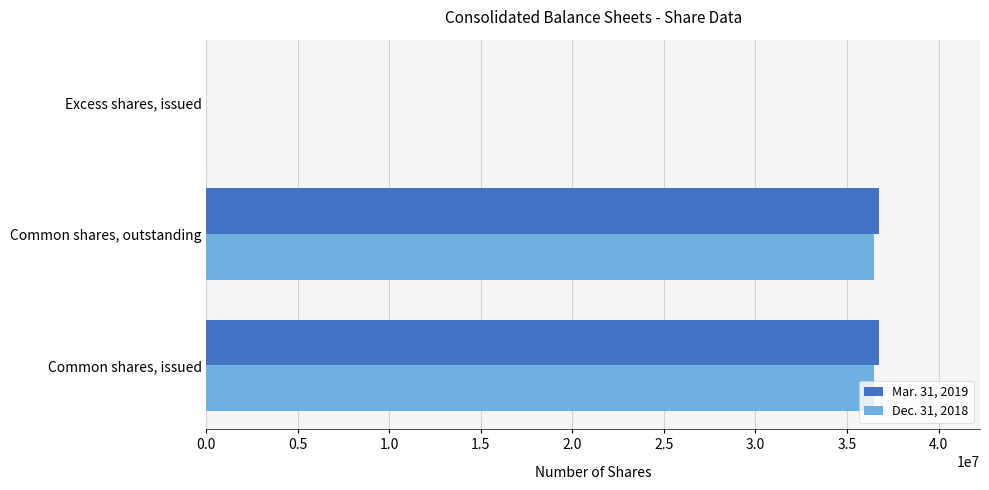

Which series has the largest range (max minus min)?

Mar. 31, 2019